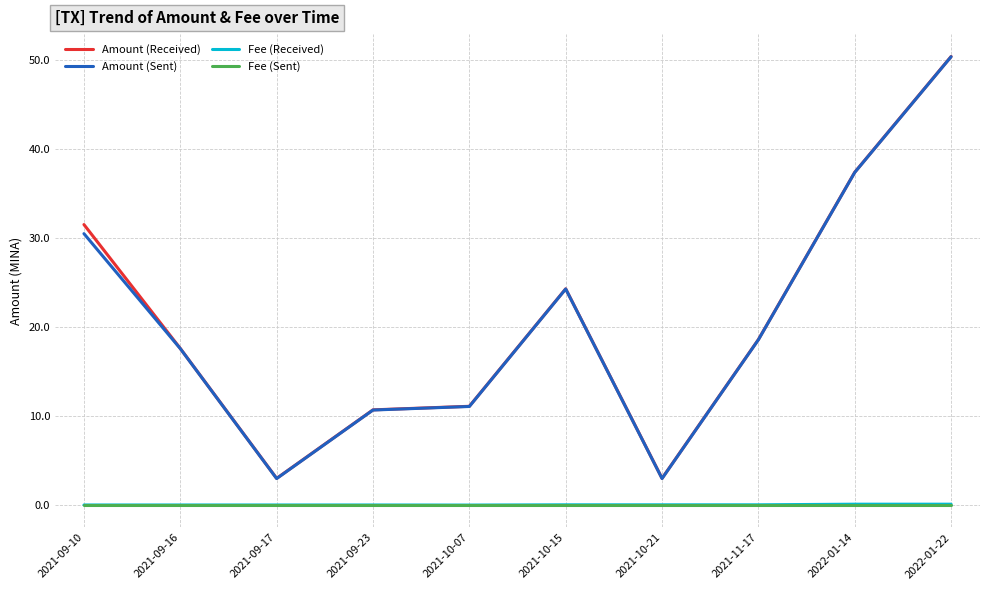

What is the highest value of the Amount (Sent) series?

50.3